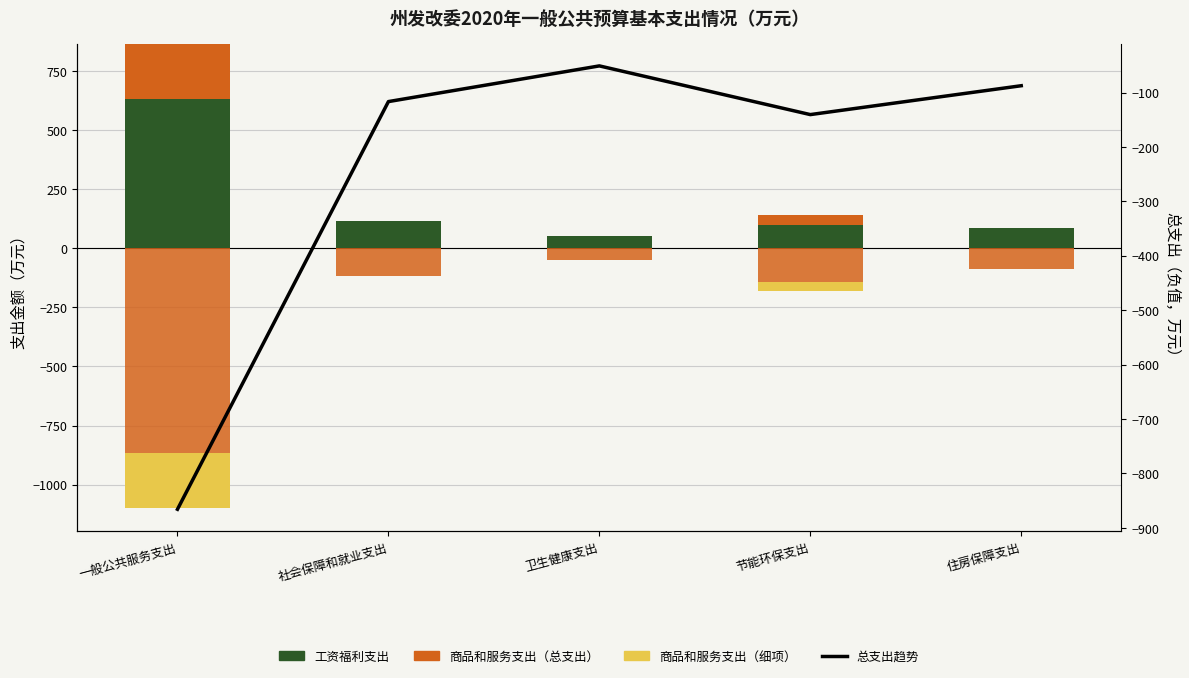

Reading right to left, transcribe all the data shown in this chart.

工资福利支出: 87.5	99.1	51.0	116.6	632.0
商品和服务支出: 0.0	41.5	0.0	0.0	233.9
对个人和家庭的补助: 0.0	0.0	0.0	0.0	0.0
总支出（负）: -87.5	-140.5	-51.0	-116.6	-865.9
商品和服务支出（负）: 0.0	-41.5	0.0	0.0	-233.9
总支出趋势: -87.5	-140.5	-51.0	-116.6	-865.9